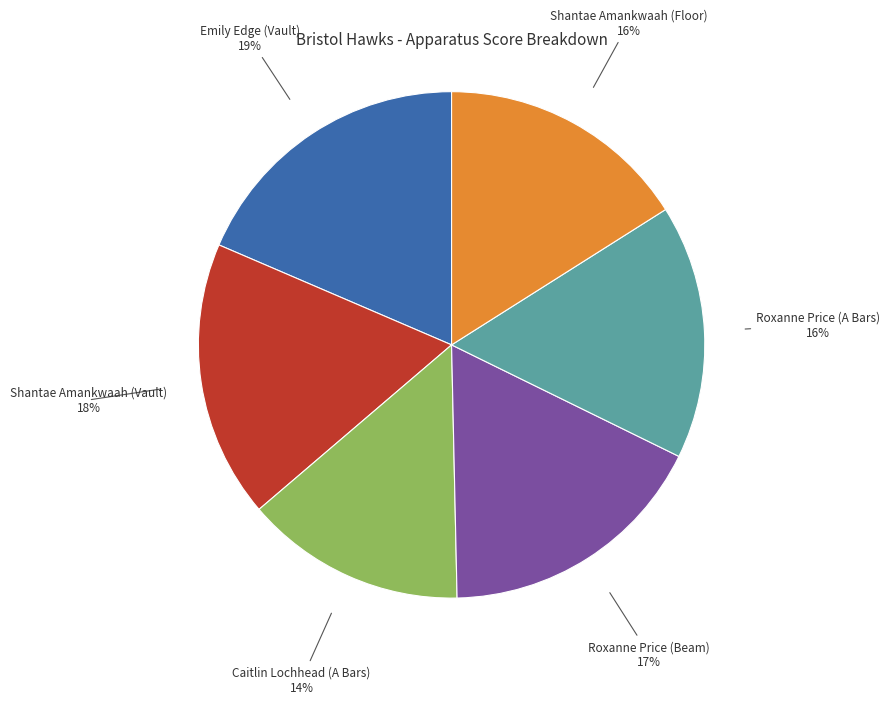

To the nearest percent, what is the average slice percentage?

17%